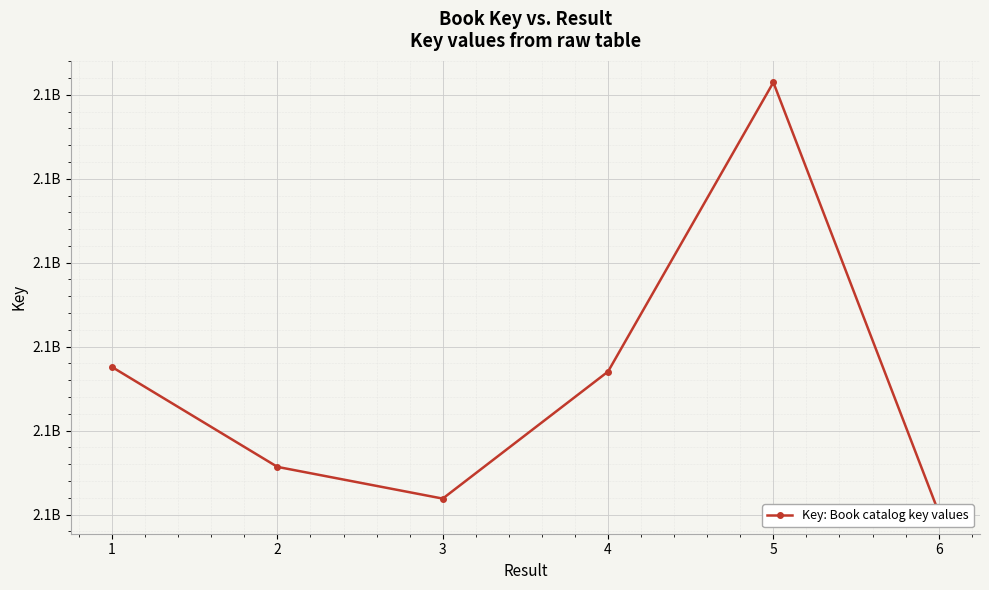

Which label corresponds to the smallest value in the chart?

6